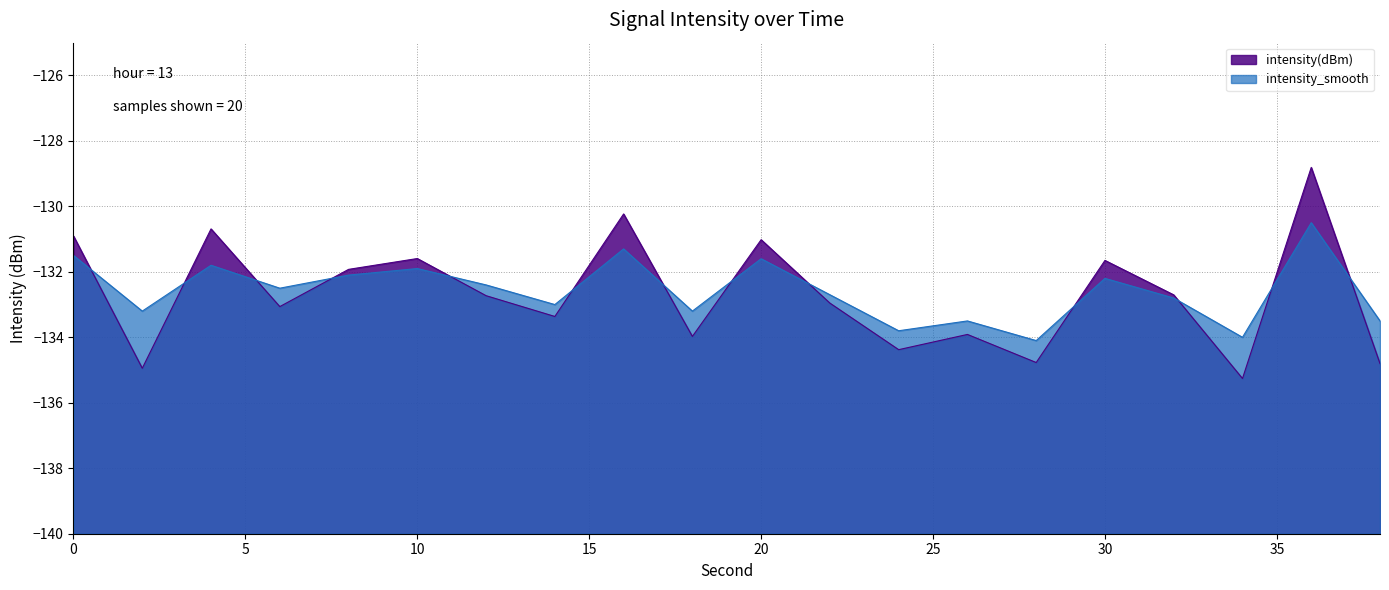

True or false: intensity_smooth has more than 1 points higher than both neighbors.

True